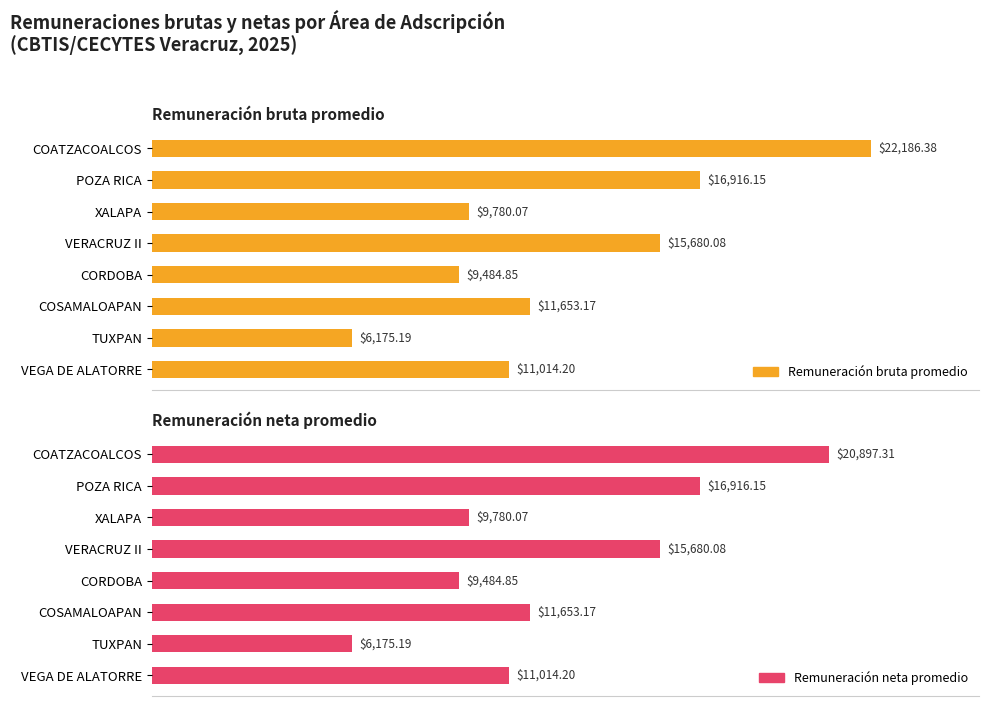

How many bars are there in each group?

2